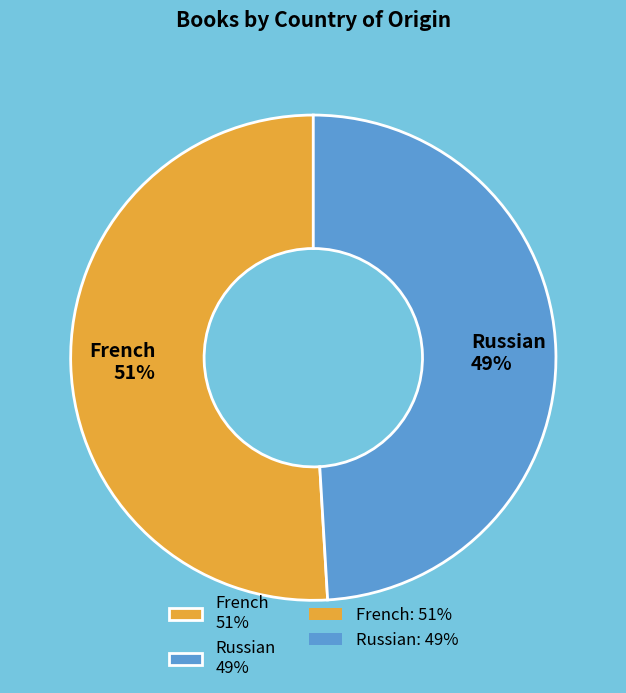

To the nearest percent, what is the difference between the French and Russian slice percentages?

2%